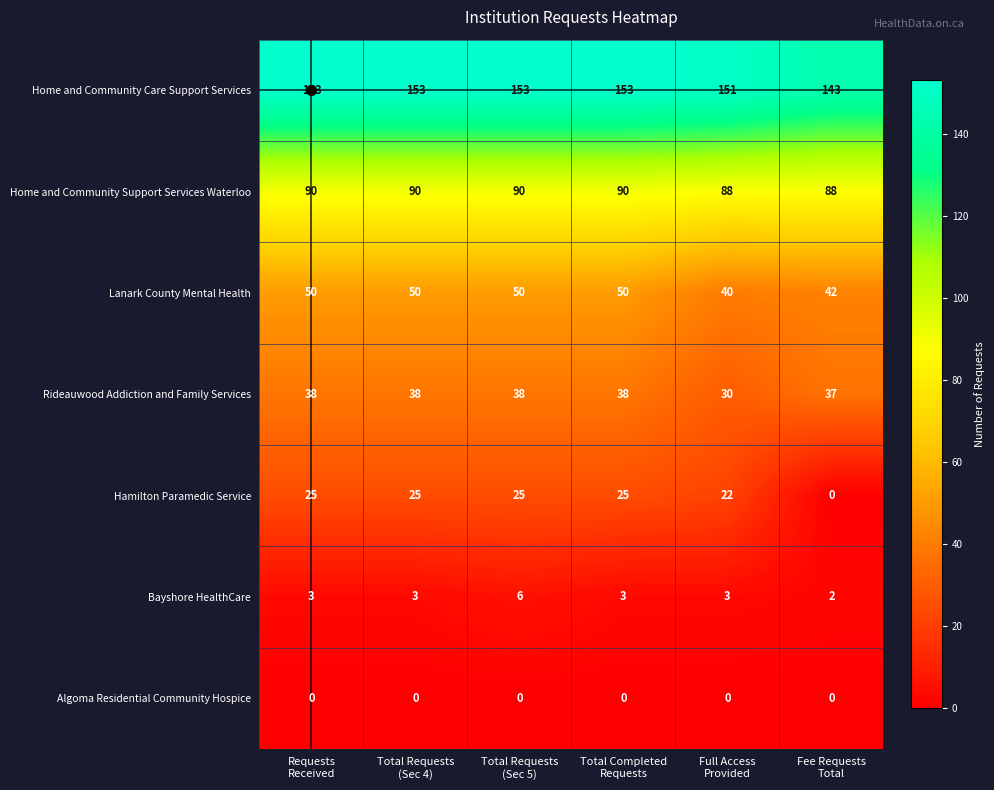

List the series in order of their peak value, lowest first.

Algoma Residential Community Hospice, Bayshore HealthCare, Hamilton Paramedic Service, Rideauwood Addiction and Family Services, Lanark County Mental Health, Home and Community Support Services Waterloo, Home and Community Care Support Services